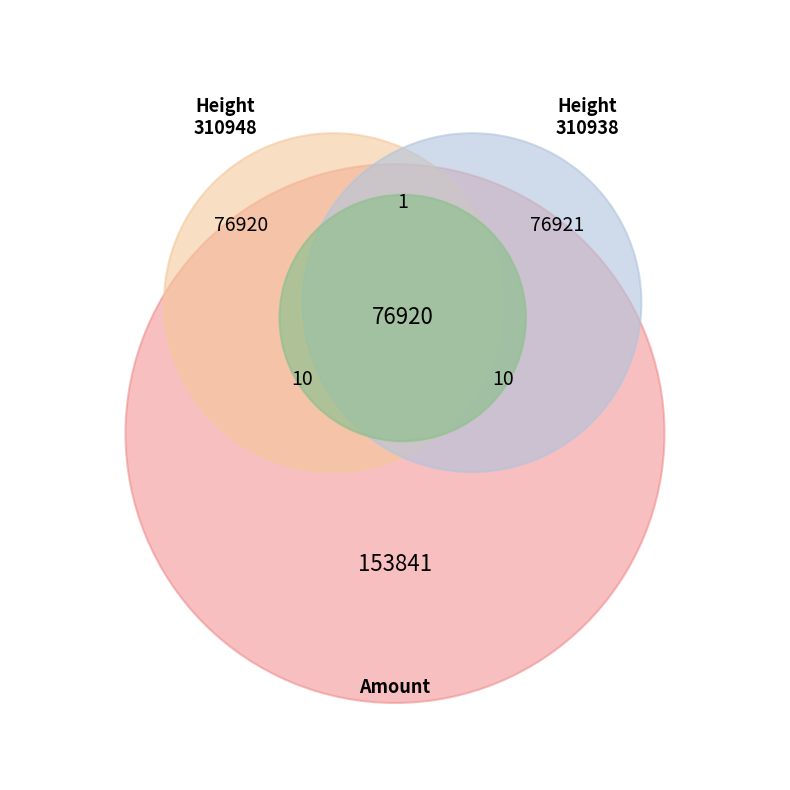

Is there any slice that represents more than half of the pie?

Yes